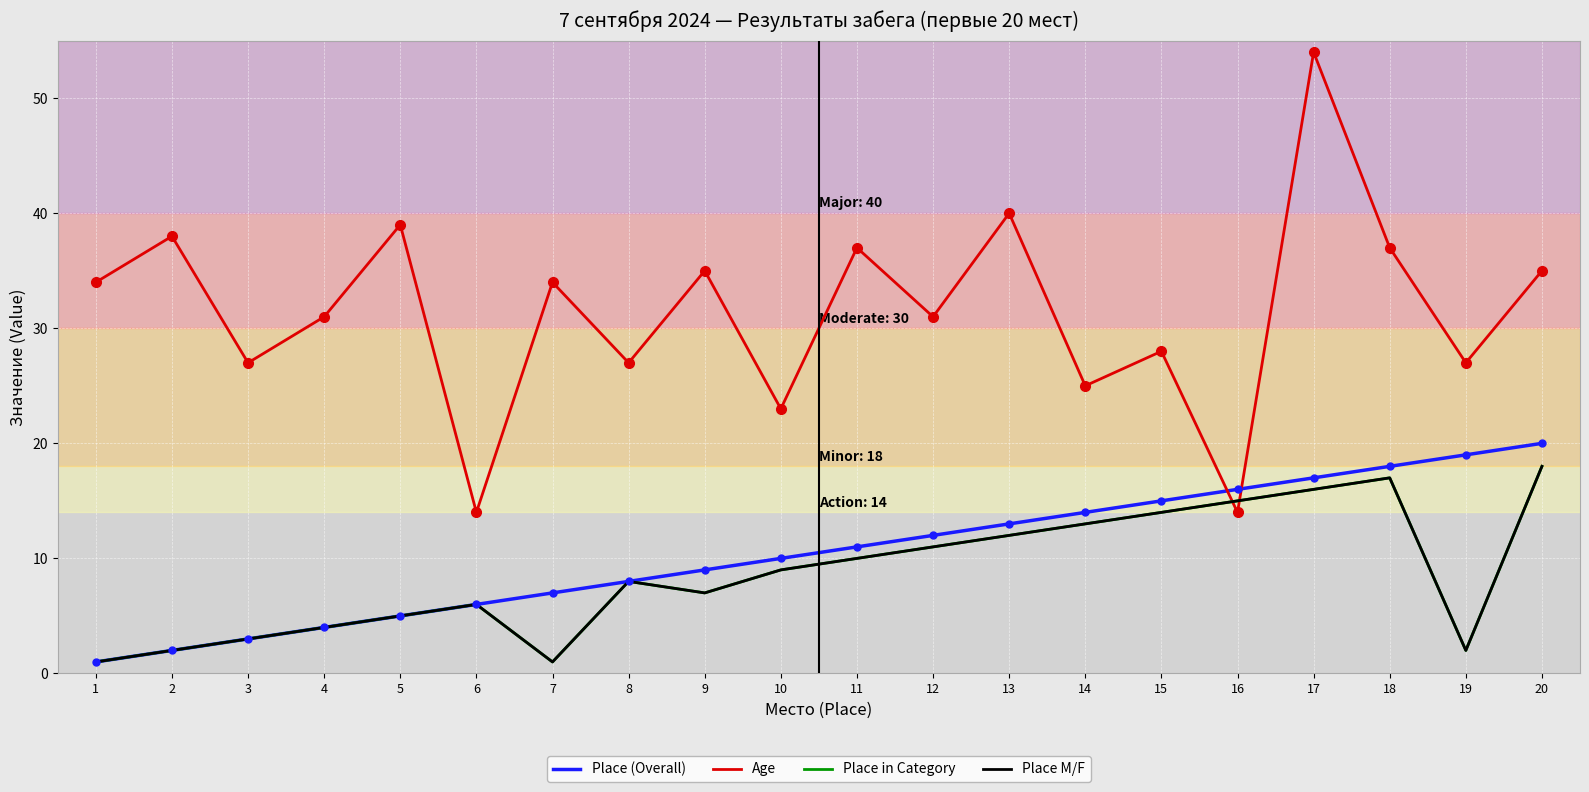

In Age, how many points are lower than both neighbors (excluding endpoints)?

8